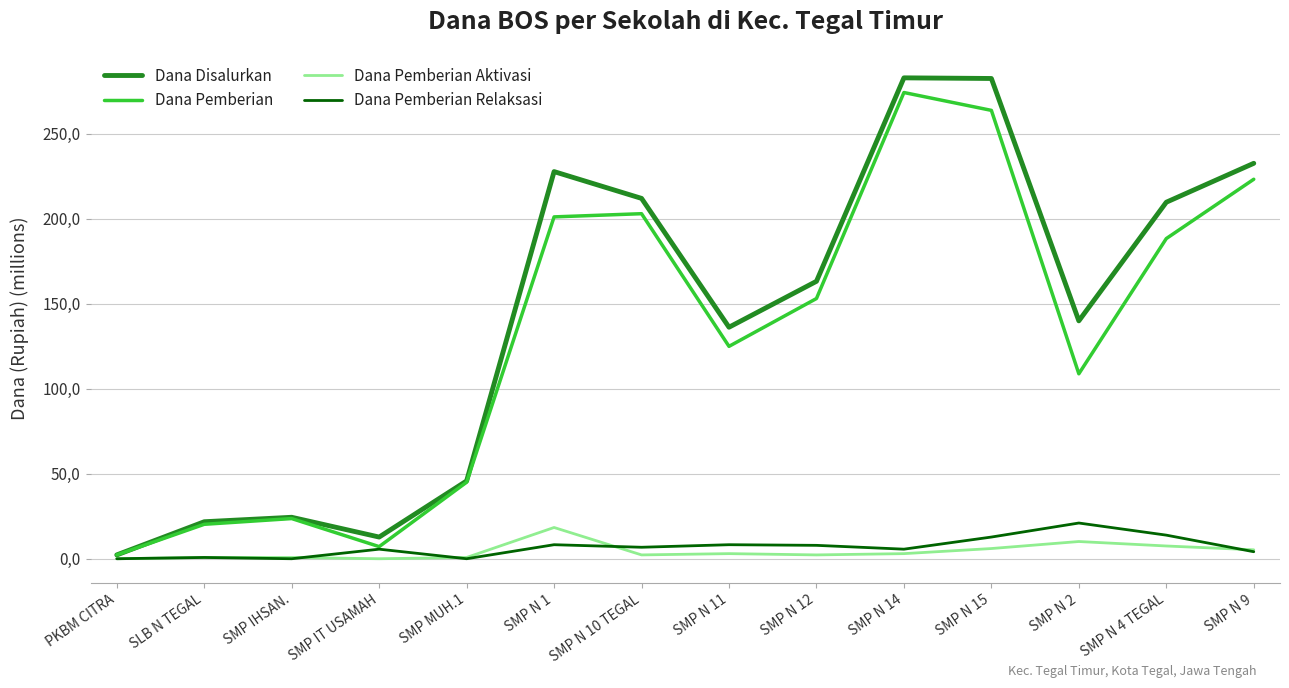

List the series in order of their peak value, lowest first.

Dana Pemberian Aktivasi, Dana Pemberian Relaksasi, Dana Pemberian, Dana Disalurkan